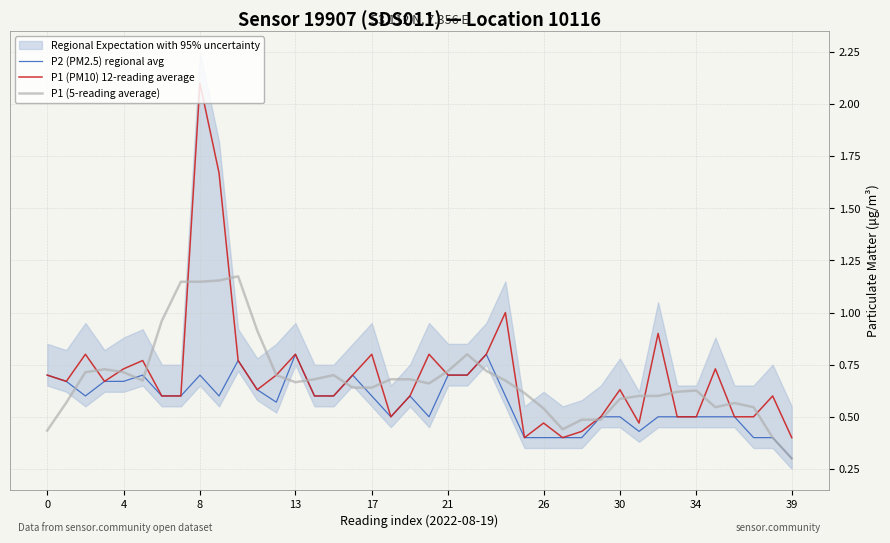

In P2 (PM2.5) regional avg, how many points are lower than both neighbors (excluding endpoints)?

6